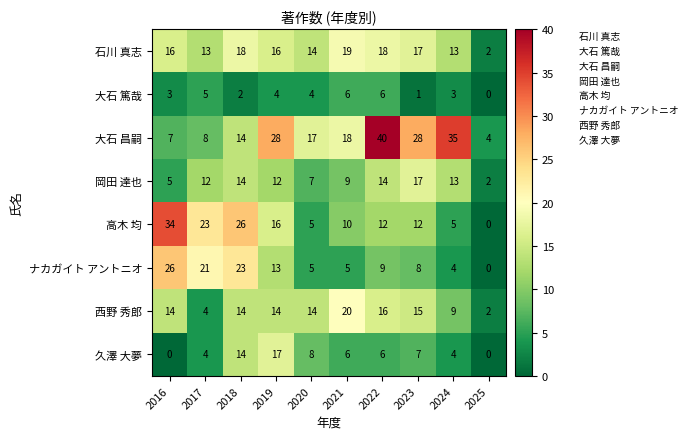

Read the 久澤 大夢 value at 2017.

4